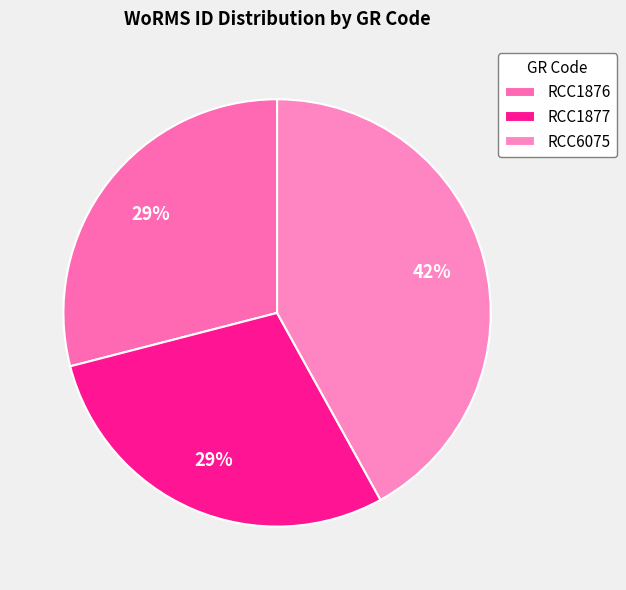

Count the number of slices in the pie.

3